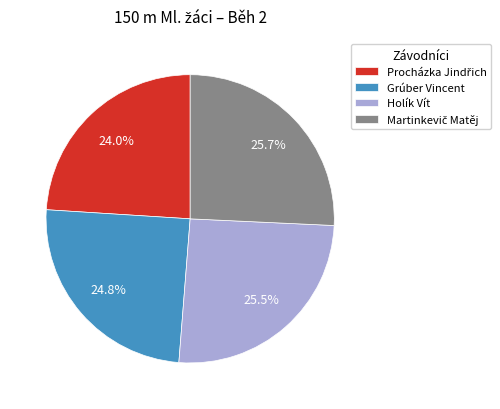

Is there any slice that represents more than half of the pie?

No